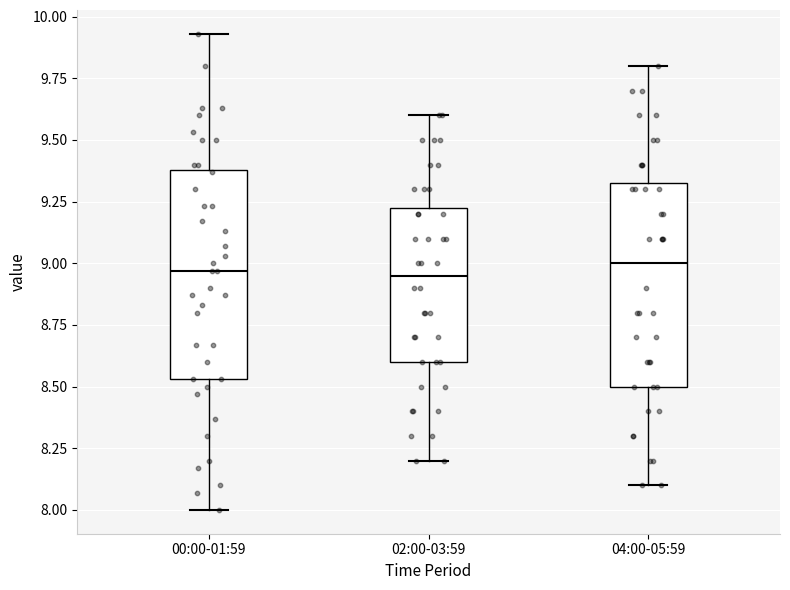

Reading left to right, transcribe this box plot: for each box, give where its median line is, the range the box spans, and where its two whiskers end, as read against the y-axis. The values are not printed on the chart, so give them approximately, as read against the axis.

00:00-01:59: median 8.95, box 8.55 to 9.40, whiskers 8.00 to 9.95
02:00-03:59: median 8.95, box 8.60 to 9.25, whiskers 8.20 to 9.60
04:00-05:59: median 9.00, box 8.50 to 9.35, whiskers 8.10 to 9.80